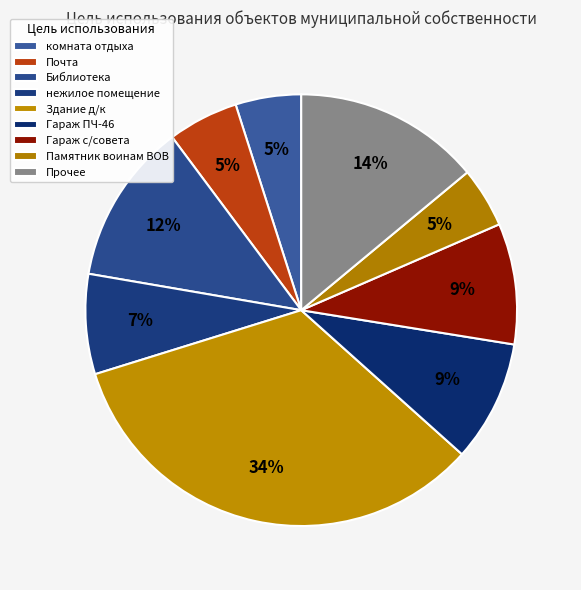

Which slice is the largest?

Здание д/к